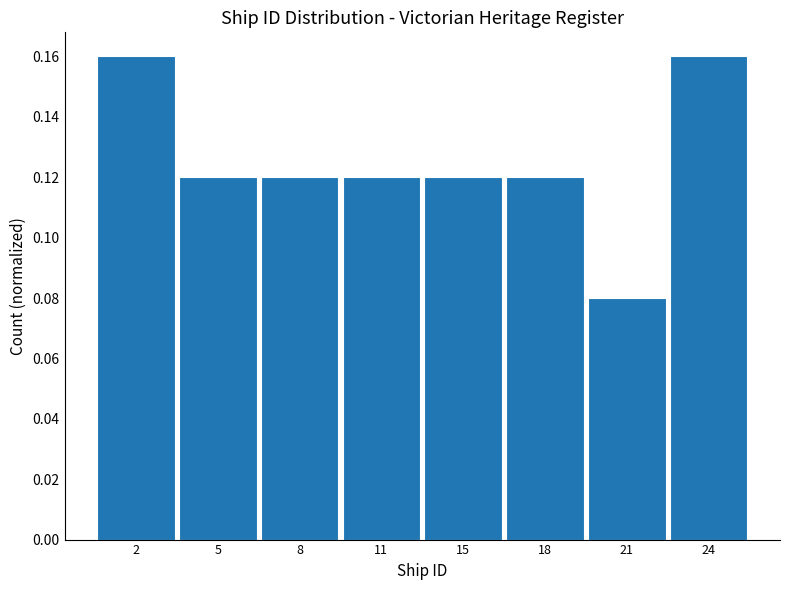

Which label corresponds to the smallest value in the chart?

21